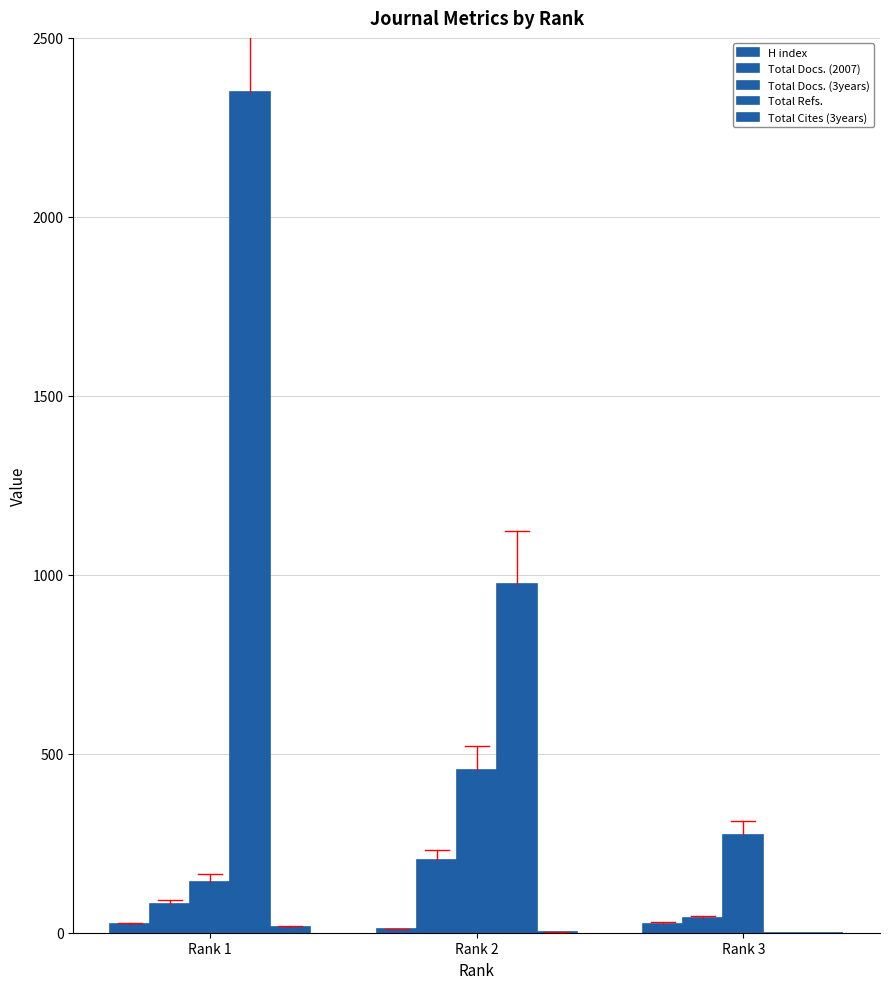

What is the sum of all Total Refs. values?

3323